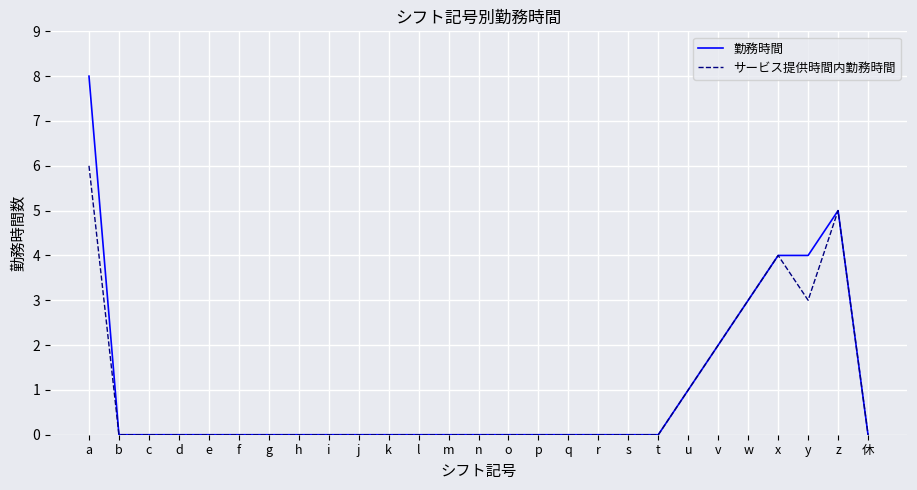

Reading left to right, transcribe all the data shown in this chart.

勤務時間: a=8	b=0	c=0	d=0	e=0	f=0	g=0	h=0	i=0	j=0	k=0	l=0	m=0	n=0	o=0	p=0	q=0	r=0	s=0	t=0	u=1	v=2	w=3	x=4	y=4	z=5	休=0
サービス提供時間内勤務時間: a=6	b=0	c=0	d=0	e=0	f=0	g=0	h=0	i=0	j=0	k=0	l=0	m=0	n=0	o=0	p=0	q=0	r=0	s=0	t=0	u=1	v=2	w=3	x=4	y=3	z=5	休=0